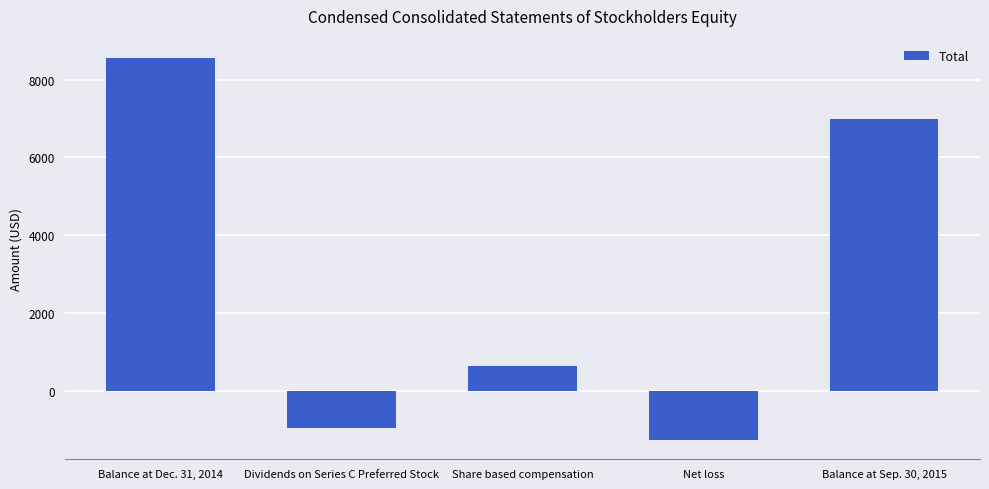

Reading left to right, extract all data points from this chart.

Balance at Dec. 31, 2014=8566	Dividends on Series C Preferred Stock=-956	Share based compensation=642	Net loss=-1273	Balance at Sep. 30, 2015=6979